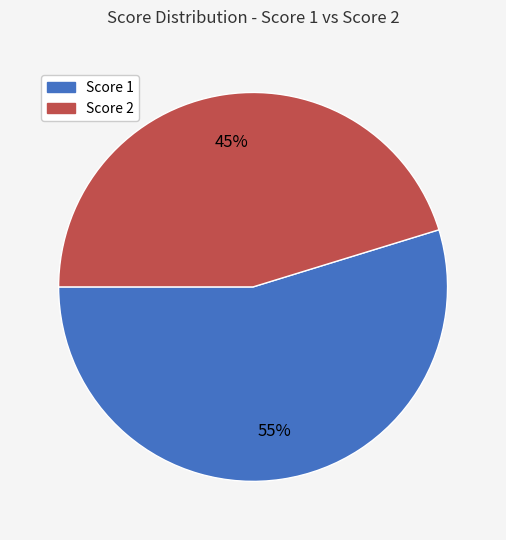

Between Score 1 and Score 2, which is larger?

Score 1